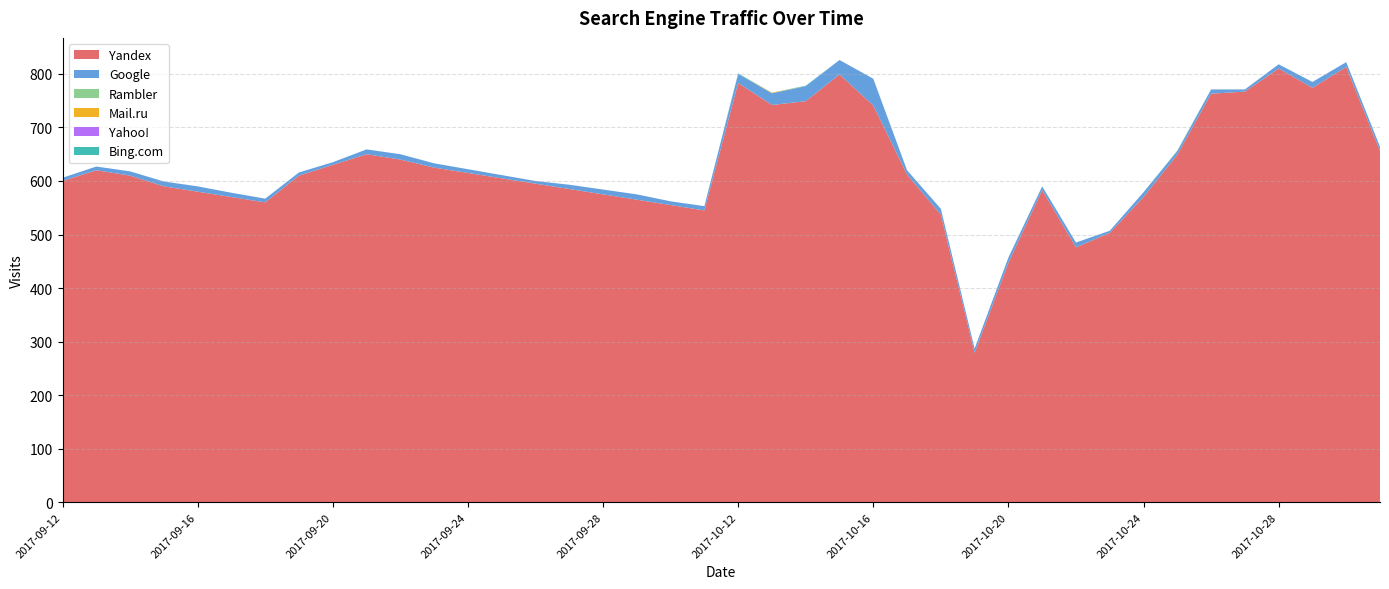

Reading left to right, list all the values displayed in this chart.

Yandex: 2017-09-12=600	2017-09-13=620	2017-09-14=610	2017-09-15=590	2017-09-16=580	2017-09-17=570	2017-09-18=560	2017-09-19=610	2017-09-20=630	2017-09-21=650	2017-09-22=640	2017-09-23=625	2017-09-24=615	2017-09-25=605	2017-09-26=595	2017-09-27=585	2017-09-28=575	2017-09-29=565	2017-09-30=555	2017-10-01=545	2017-10-12=783	2017-10-13=742	2017-10-14=749	2017-10-15=799	2017-10-16=741	2017-10-17=612	2017-10-18=537	2017-10-19=279	2017-10-20=447	2017-10-21=583	2017-10-22=476	2017-10-23=503	2017-10-24=570	2017-10-25=649	2017-10-26=763	2017-10-27=767	2017-10-28=810	2017-10-29=774	2017-10-30=813	2017-10-31=656
Google: 2017-09-12=6	2017-09-13=7	2017-09-14=8	2017-09-15=9	2017-09-16=10	2017-09-17=8	2017-09-18=7	2017-09-19=6	2017-09-20=5	2017-09-21=9	2017-09-22=10	2017-09-23=8	2017-09-24=7	2017-09-25=6	2017-09-26=5	2017-09-27=8	2017-09-28=9	2017-09-29=10	2017-09-30=7	2017-10-01=8	2017-10-12=17	2017-10-13=22	2017-10-14=28	2017-10-15=27	2017-10-16=50	2017-10-17=8	2017-10-18=11	2017-10-19=8	2017-10-20=10	2017-10-21=7	2017-10-22=9	2017-10-23=4	2017-10-24=9	2017-10-25=7	2017-10-26=8	2017-10-27=4	2017-10-28=8	2017-10-29=11	2017-10-30=9	2017-10-31=8
Rambler: 2017-09-12=0	2017-09-13=0	2017-09-14=0	2017-09-15=0	2017-09-16=0	2017-09-17=0	2017-09-18=0	2017-09-19=0	2017-09-20=0	2017-09-21=0	2017-09-22=0	2017-09-23=0	2017-09-24=0	2017-09-25=0	2017-09-26=0	2017-09-27=0	2017-09-28=0	2017-09-29=0	2017-09-30=0	2017-10-01=0	2017-10-12=0	2017-10-13=0	2017-10-14=0	2017-10-15=0	2017-10-16=0	2017-10-17=0	2017-10-18=0	2017-10-19=0	2017-10-20=0	2017-10-21=0	2017-10-22=0	2017-10-23=0	2017-10-24=0	2017-10-25=1	2017-10-26=0	2017-10-27=0	2017-10-28=0	2017-10-29=0	2017-10-30=0	2017-10-31=0
Mail.ru: 2017-09-12=0	2017-09-13=0	2017-09-14=0	2017-09-15=0	2017-09-16=0	2017-09-17=0	2017-09-18=0	2017-09-19=0	2017-09-20=0	2017-09-21=0	2017-09-22=0	2017-09-23=0	2017-09-24=0	2017-09-25=0	2017-09-26=0	2017-09-27=0	2017-09-28=0	2017-09-29=0	2017-09-30=0	2017-10-01=0	2017-10-12=0	2017-10-13=1	2017-10-14=0	2017-10-15=0	2017-10-16=0	2017-10-17=0	2017-10-18=0	2017-10-19=0	2017-10-20=0	2017-10-21=0	2017-10-22=0	2017-10-23=0	2017-10-24=0	2017-10-25=0	2017-10-26=0	2017-10-27=0	2017-10-28=0	2017-10-29=0	2017-10-30=0	2017-10-31=0
Yahoo!: 2017-09-12=0	2017-09-13=0	2017-09-14=0	2017-09-15=0	2017-09-16=0	2017-09-17=0	2017-09-18=0	2017-09-19=0	2017-09-20=0	2017-09-21=0	2017-09-22=0	2017-09-23=0	2017-09-24=0	2017-09-25=0	2017-09-26=0	2017-09-27=0	2017-09-28=0	2017-09-29=0	2017-09-30=0	2017-10-01=0	2017-10-12=0	2017-10-13=0	2017-10-14=0	2017-10-15=0	2017-10-16=0	2017-10-17=0	2017-10-18=0	2017-10-19=0	2017-10-20=0	2017-10-21=0	2017-10-22=0	2017-10-23=0	2017-10-24=0	2017-10-25=0	2017-10-26=0	2017-10-27=0	2017-10-28=0	2017-10-29=0	2017-10-30=0	2017-10-31=0
Bing.com: 2017-09-12=0	2017-09-13=0	2017-09-14=0	2017-09-15=0	2017-09-16=0	2017-09-17=0	2017-09-18=0	2017-09-19=0	2017-09-20=0	2017-09-21=0	2017-09-22=0	2017-09-23=0	2017-09-24=0	2017-09-25=0	2017-09-26=0	2017-09-27=0	2017-09-28=0	2017-09-29=0	2017-09-30=0	2017-10-01=0	2017-10-12=1	2017-10-13=0	2017-10-14=1	2017-10-15=0	2017-10-16=0	2017-10-17=0	2017-10-18=0	2017-10-19=0	2017-10-20=0	2017-10-21=0	2017-10-22=0	2017-10-23=0	2017-10-24=0	2017-10-25=0	2017-10-26=0	2017-10-27=0	2017-10-28=0	2017-10-29=0	2017-10-30=0	2017-10-31=0